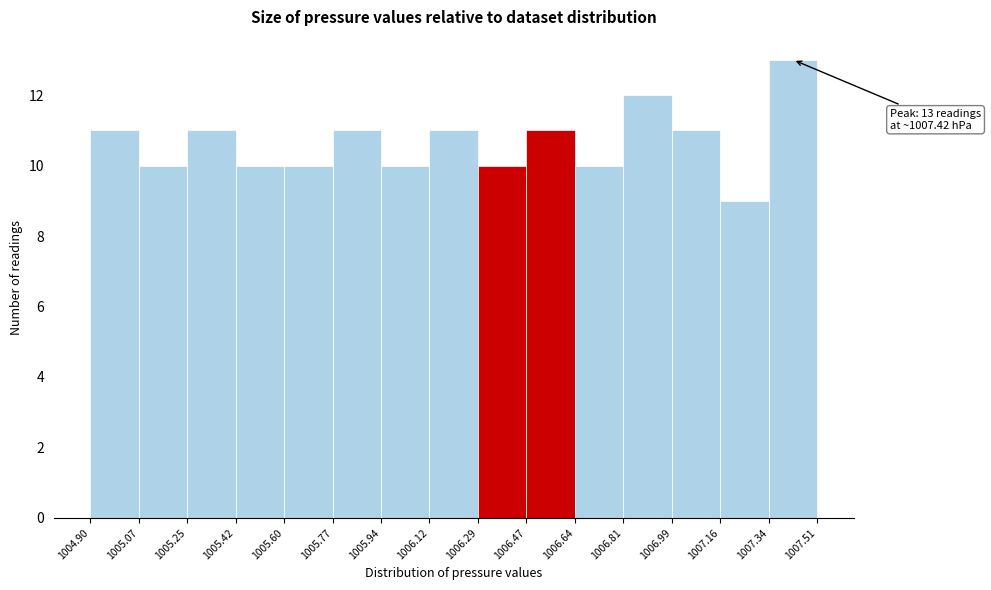

Which range on the x-axis has the tallest bar?

1007.34 to 1007.51